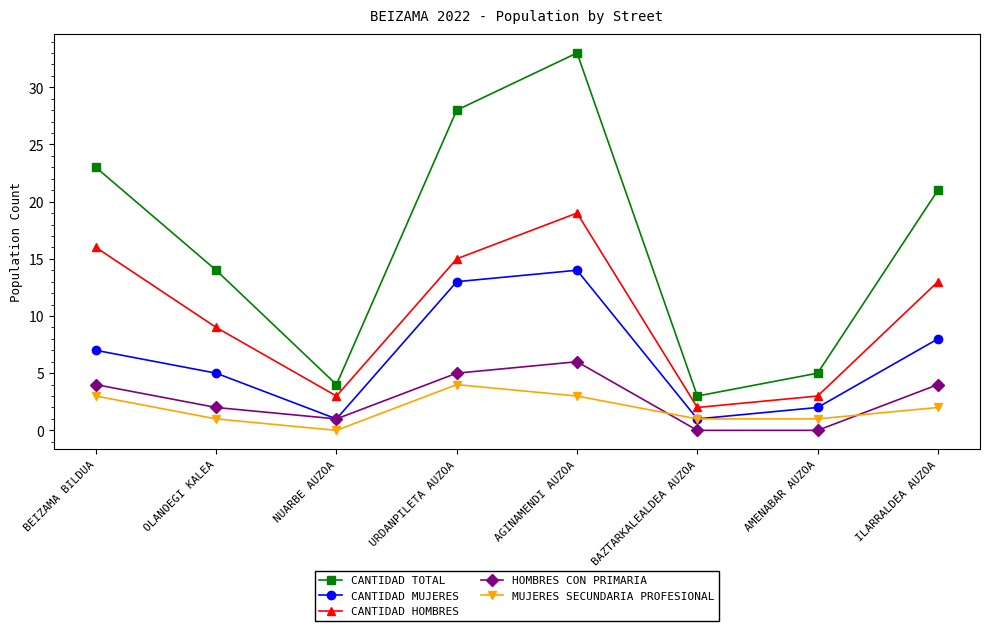

Is the value of MUJERES SECUNDARIA PROFESIONAL at ILARRALDEA AUZOA greater than the value of CANTIDAD MUJERES at NUARBE AUZOA?

Yes